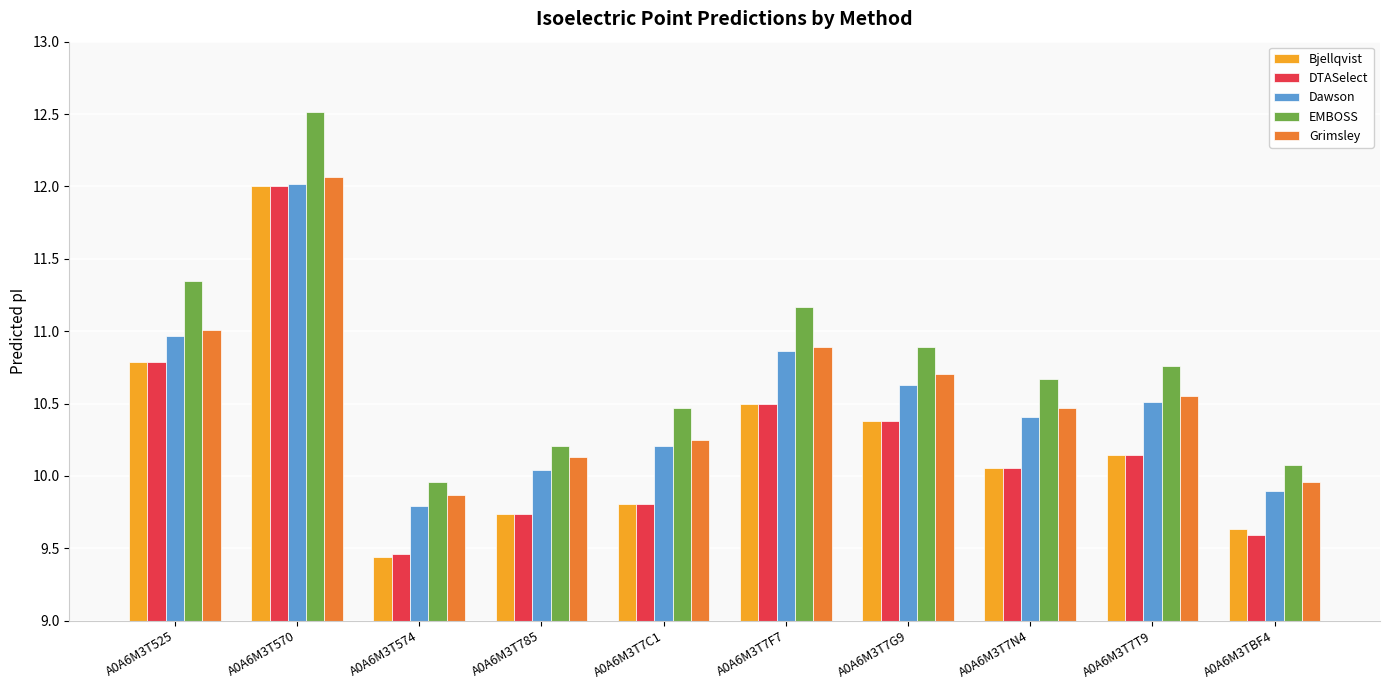

What is the average value of the Dawson series?

10.5